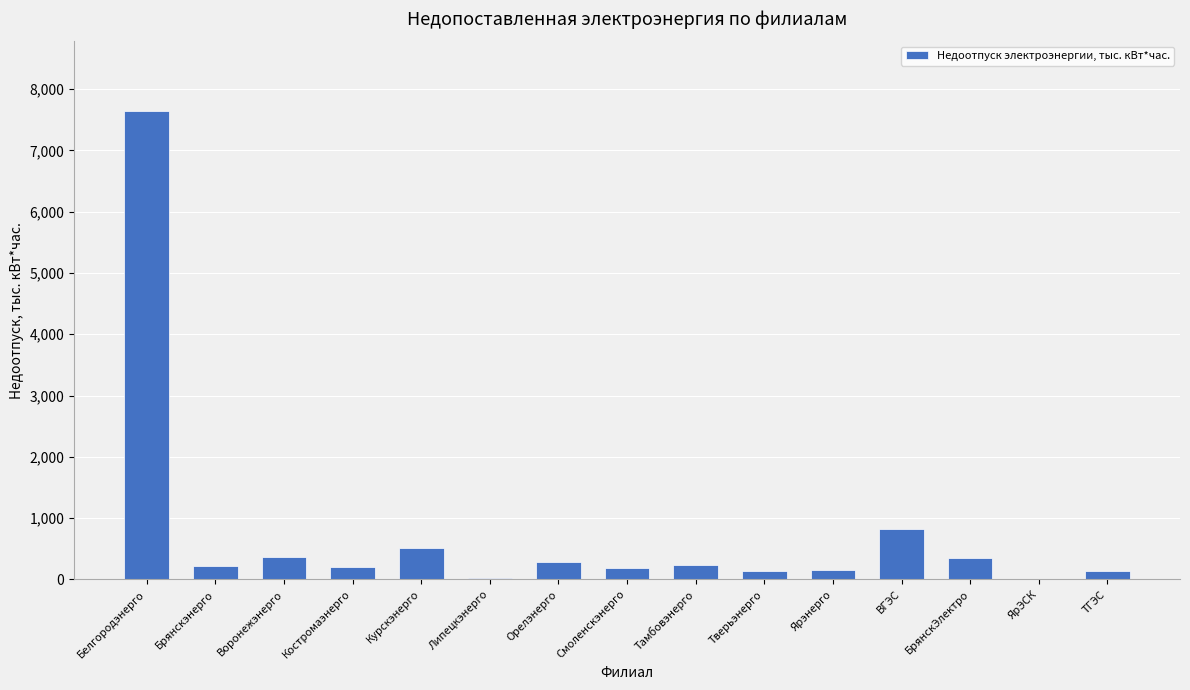

True or false: the data shows 13082.1 at Белгородэнерго.

False